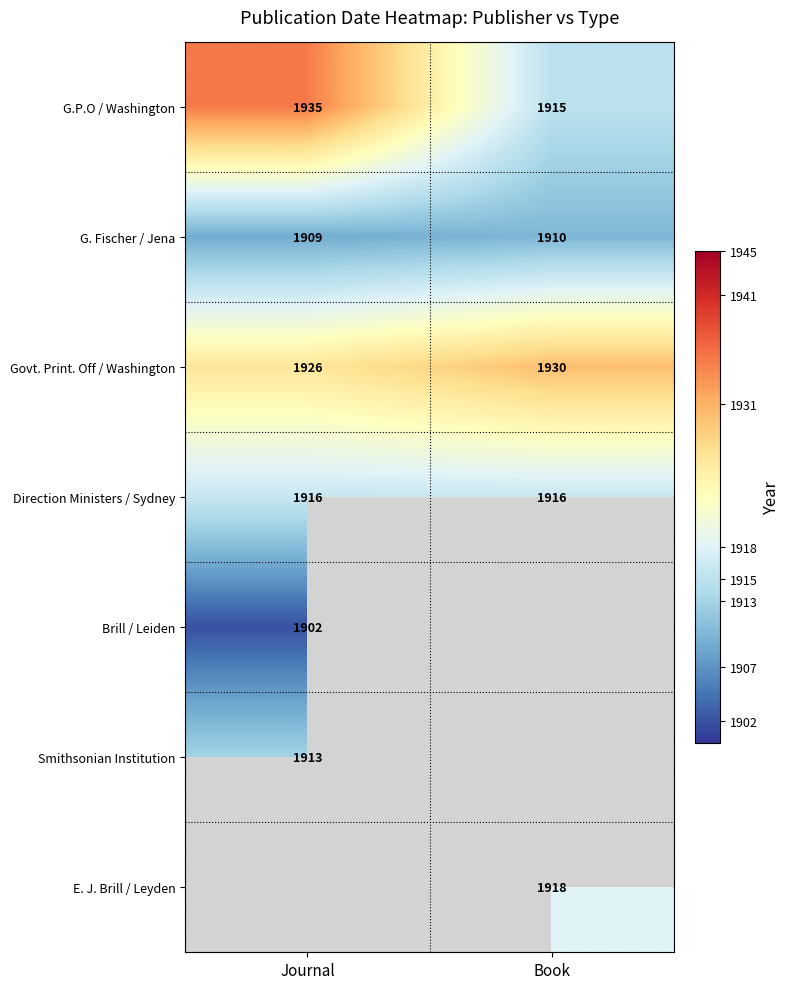

What is the difference between the maximum and minimum values in the G.P.O / Washington series?

20